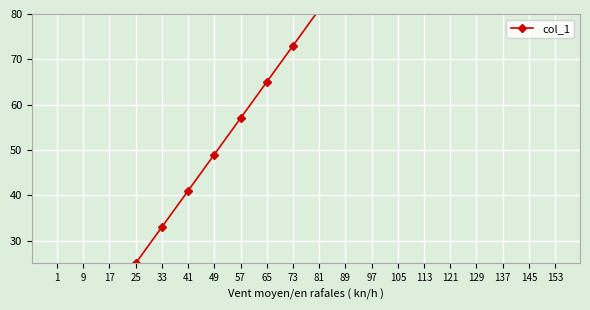

List the labels in order of value, smallest first.

1, 9, 17, 25, 33, 41, 49, 57, 65, 73, 81, 89, 97, 105, 113, 121, 129, 137, 145, 153